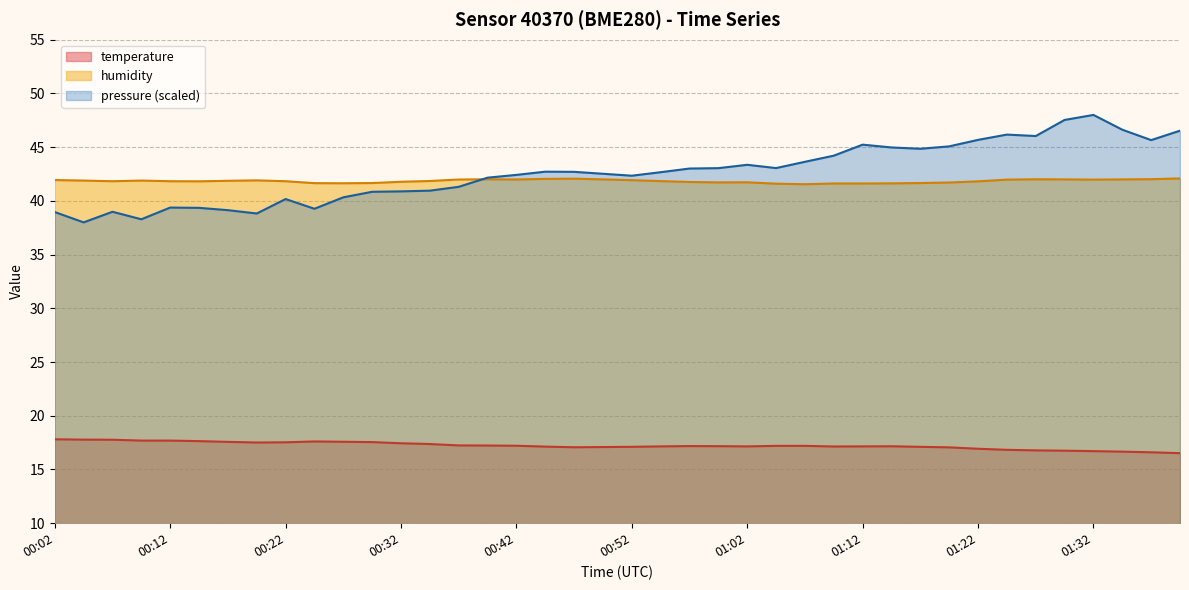

Where is humidity nearest to the value 41?

01:07